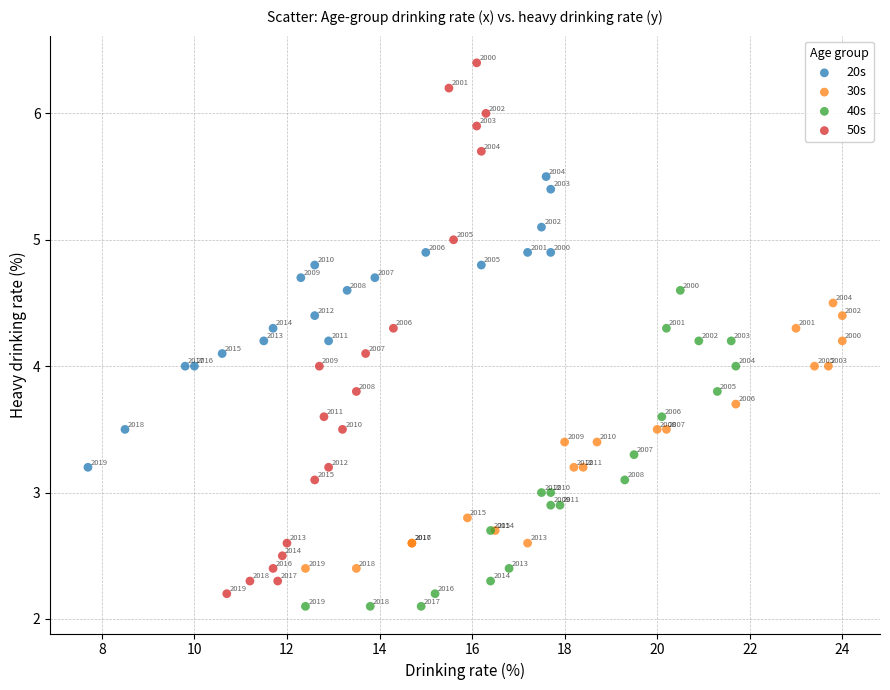

Which series reaches the minimum Y coordinate?

40s